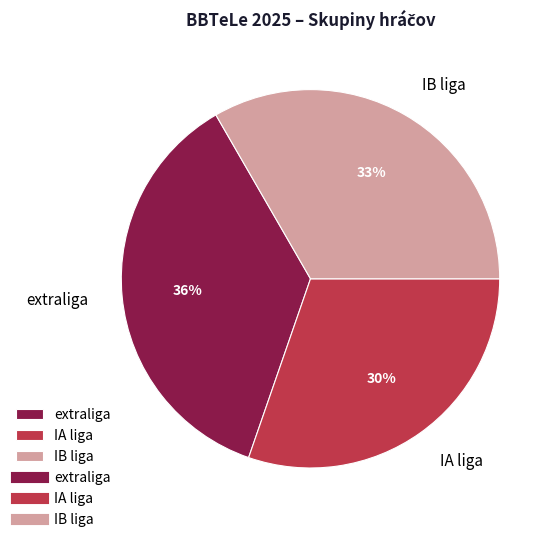

To the nearest percent, what is the combined percentage of IA liga and IB liga?

64%